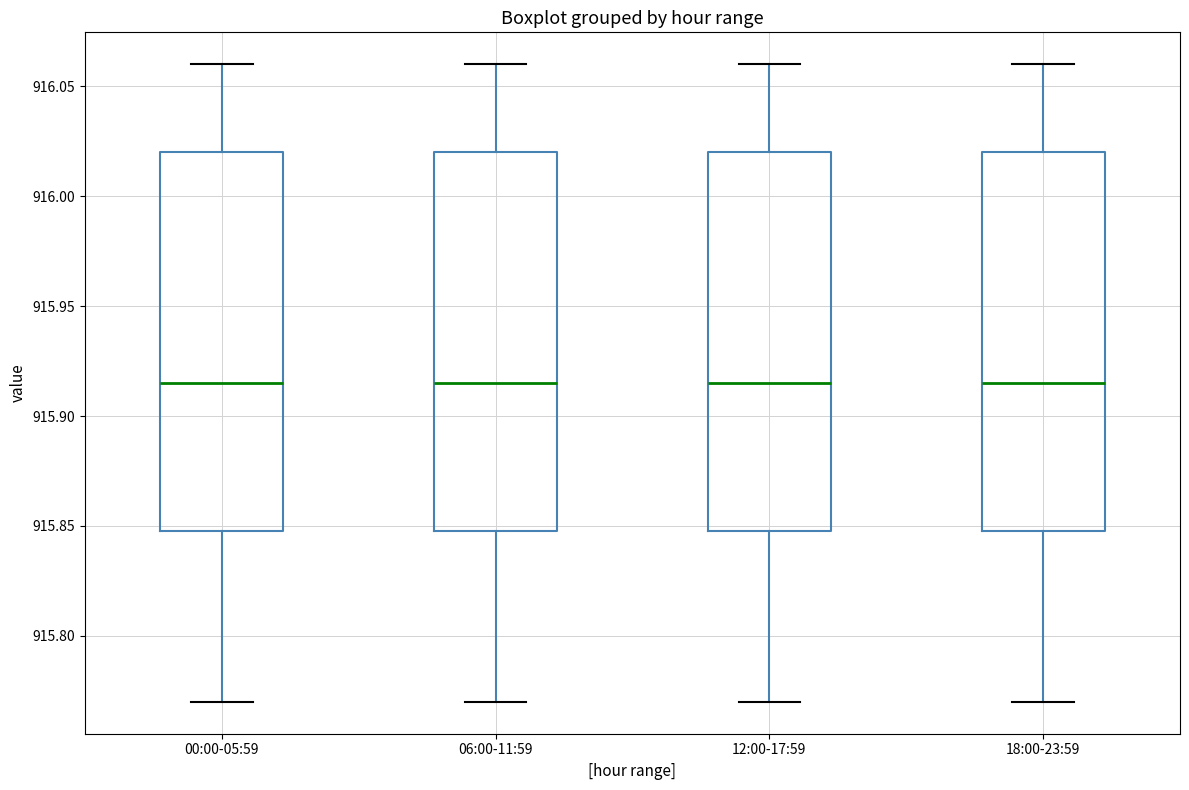

Where does the upper whisker of the box for 00:00-05:59 end on the y-axis? The values are not printed on the chart, so give them approximately, as read against the axis.

916.060